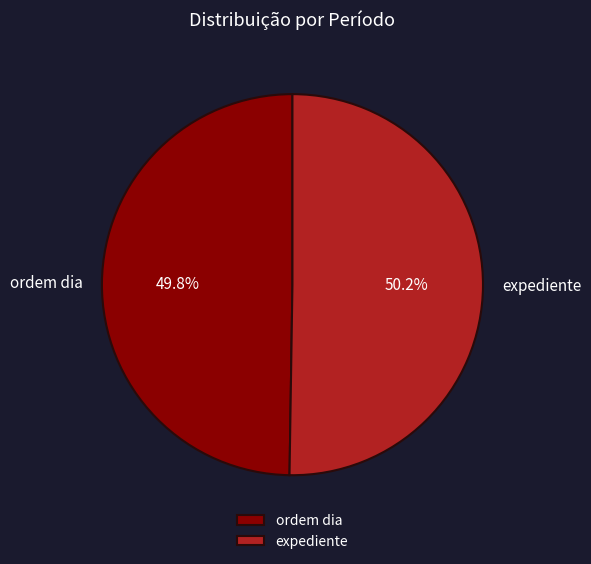

To the nearest percent, what is the average slice percentage?

50%